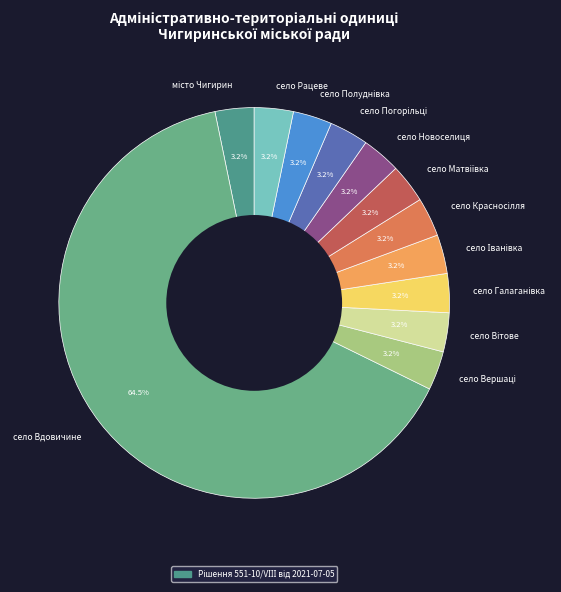

Which category has the biggest portion of the pie?

село Вдовичине